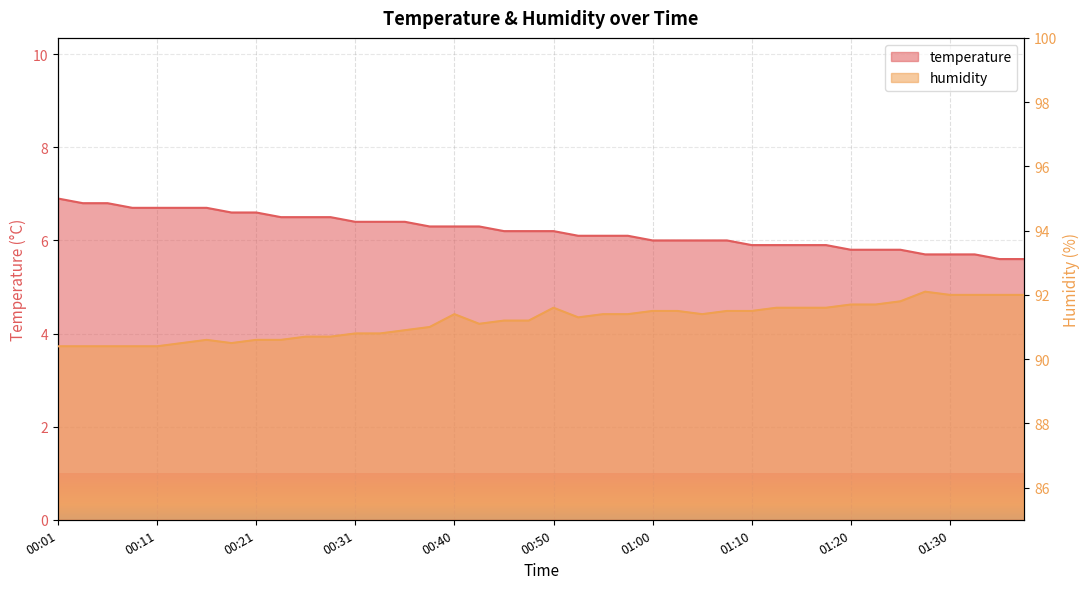

What are all the series names shown in the legend?

temperature, humidity